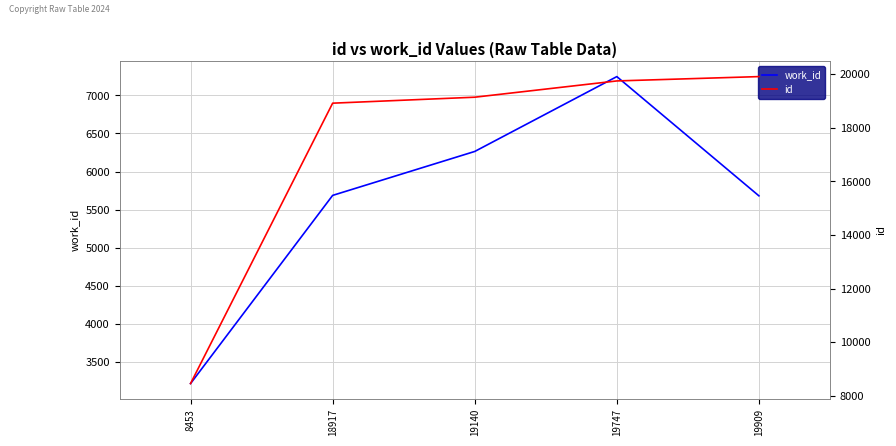

What is the greatest value displayed?

19909